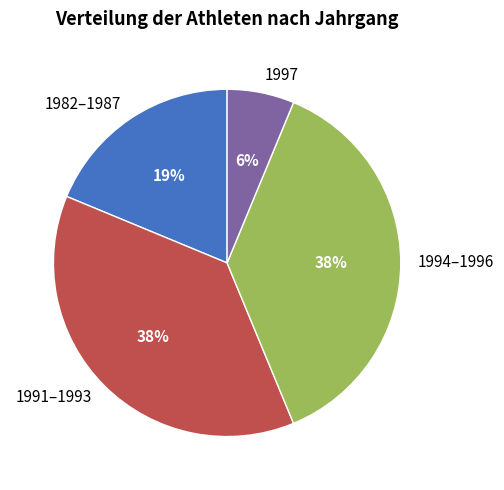

What percentage is the 1997 slice, to the nearest percent?

6%